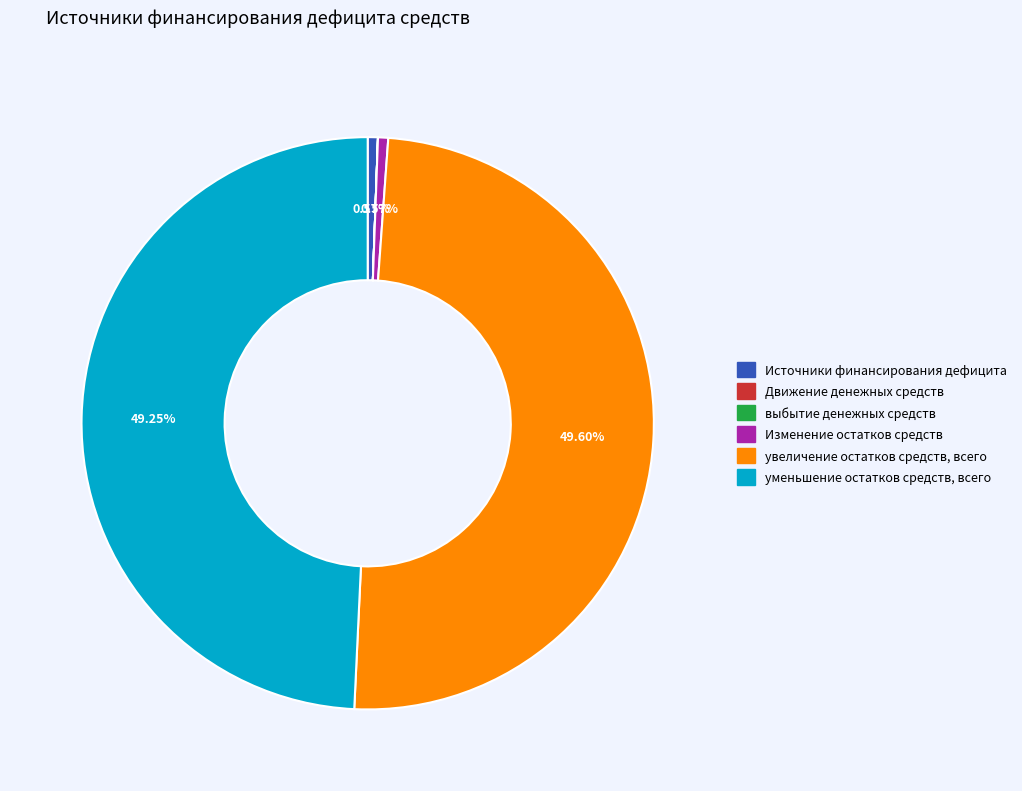

The Источники финансирования дефицита slice represents 1% of the pie. True or false?

True